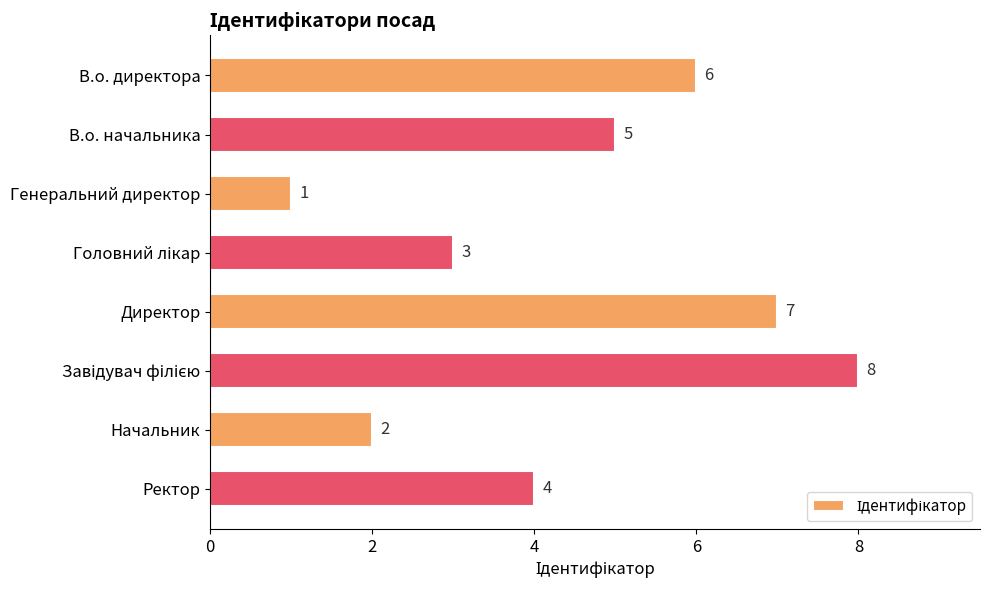

What is the difference between the second highest and minimum values?

6